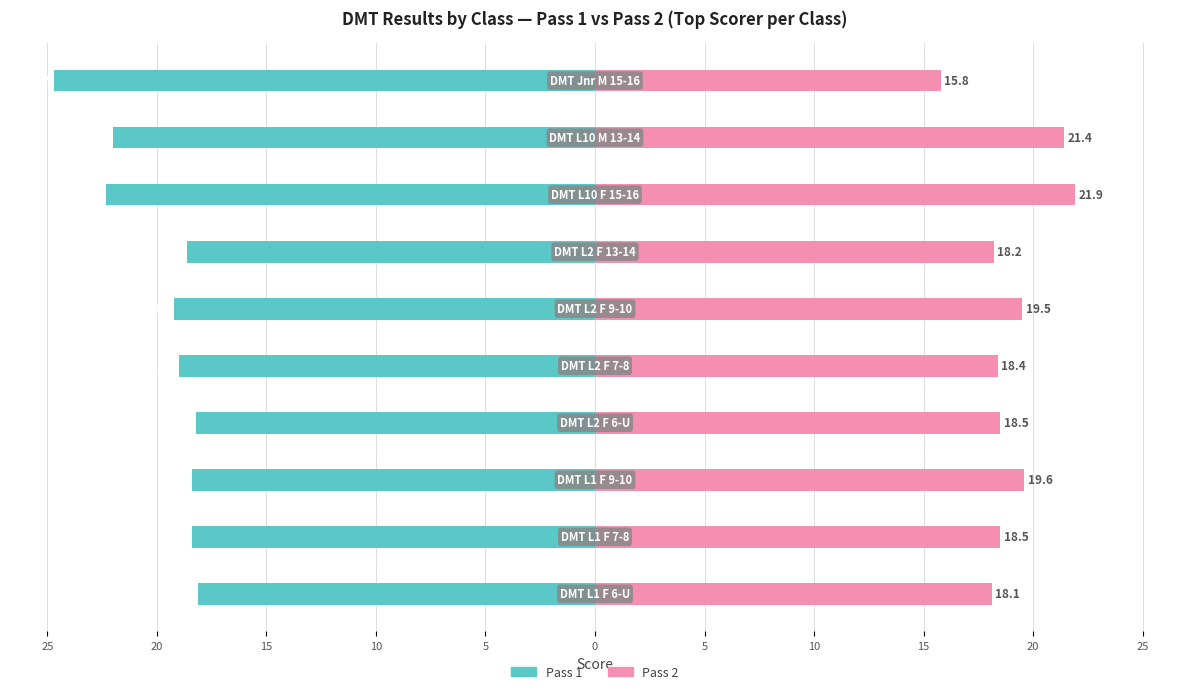

What is the sum of all Pass 1 values?

-198.9